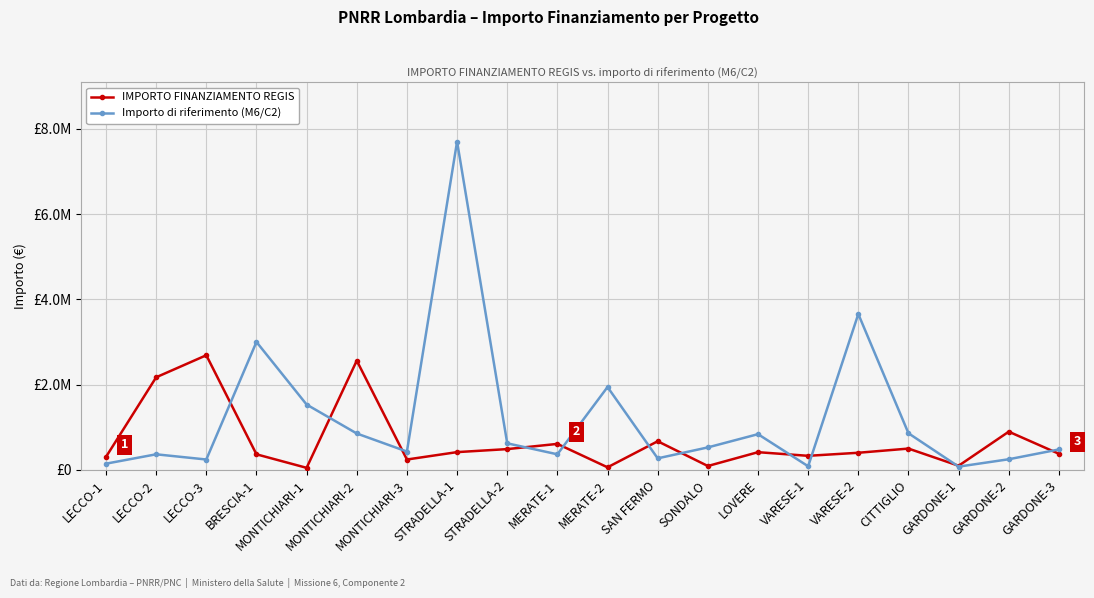

Is it true that Importo di riferimento (M6/C2) equals 146400.0 at LECCO-1?

True